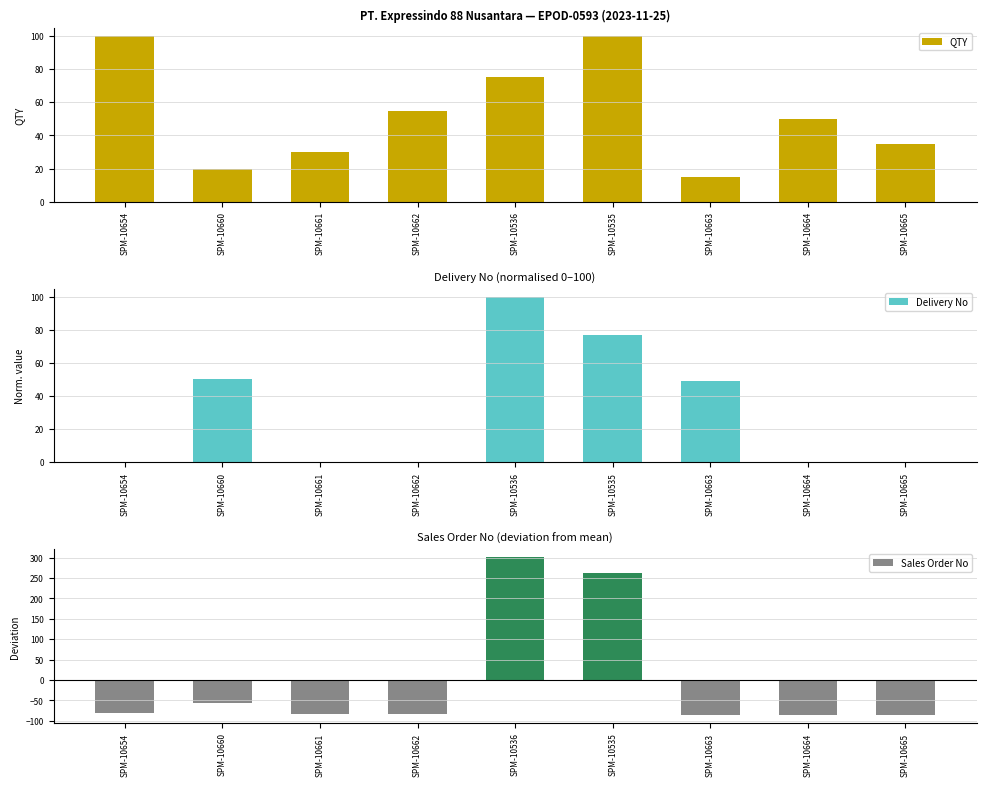

How many bars are there in each group?

3